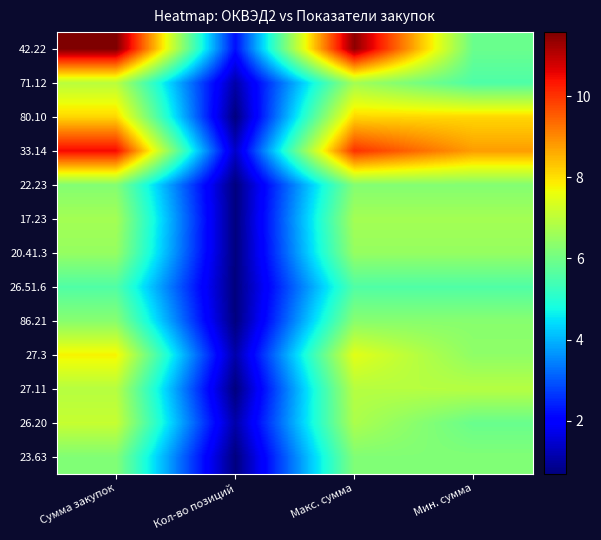

What is the minimum value shown in the chart?

0.7